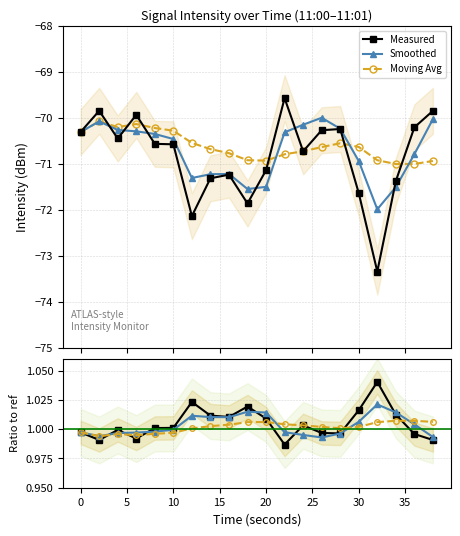

What is the value of the Smoothed point at the 14th from the left?

-70.0